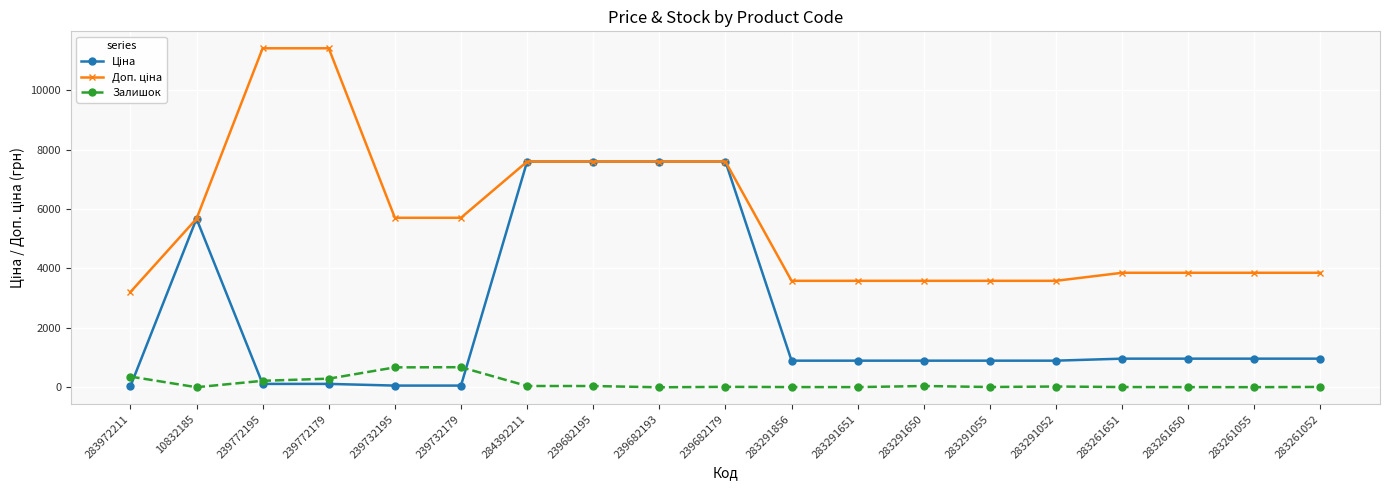

What position from the left is 283261055?

18